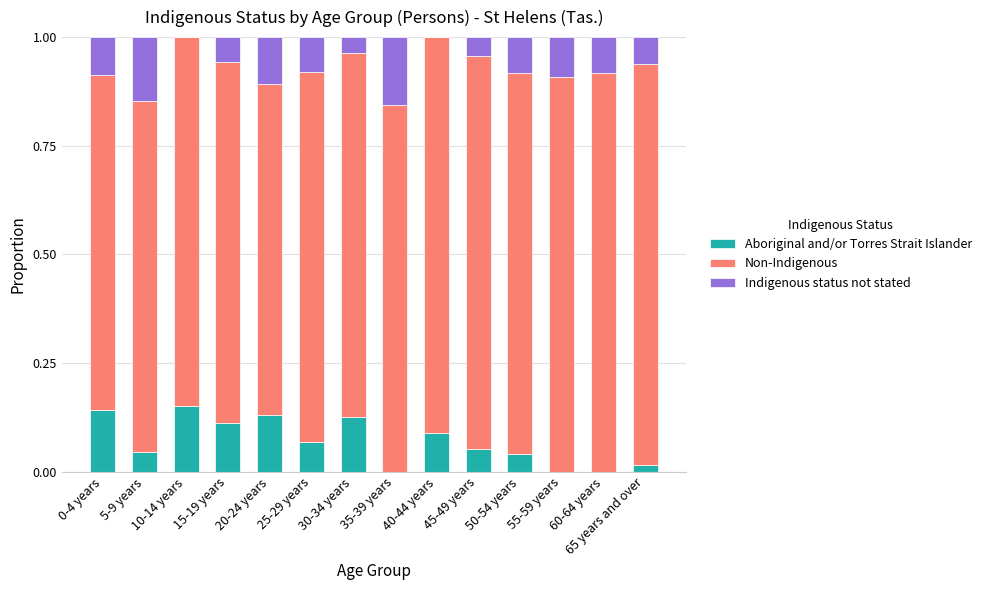

What is the total value across all series at 15-19 years?

1.0